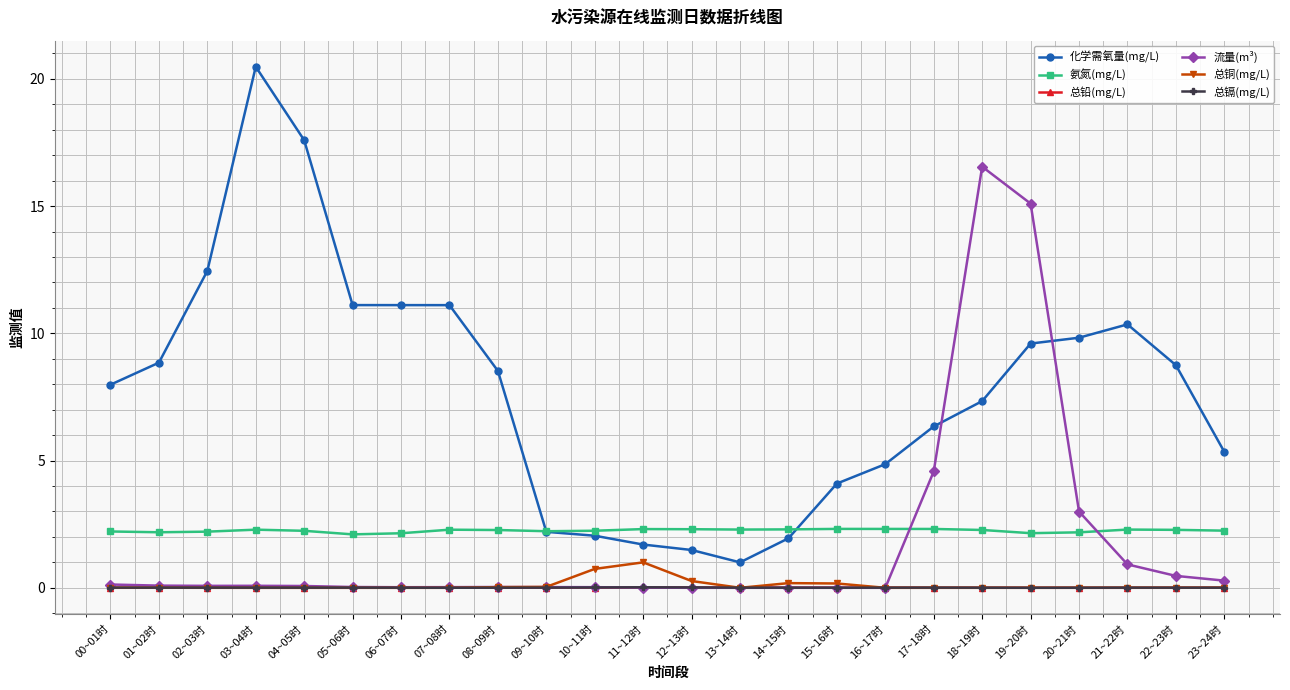

Does the chart display data point markers on the line(s)?

Yes